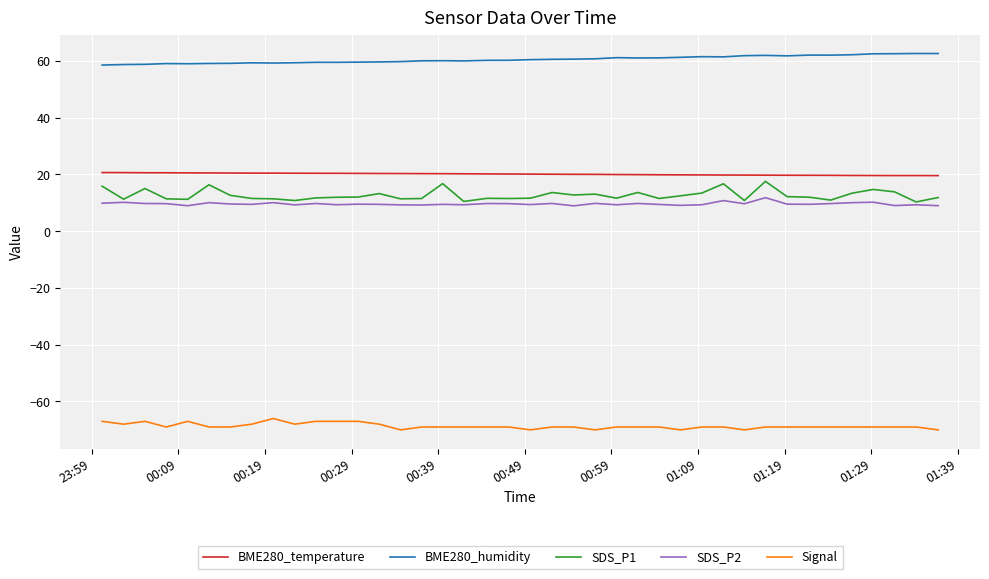

Does the chart have visible grid lines?

Yes